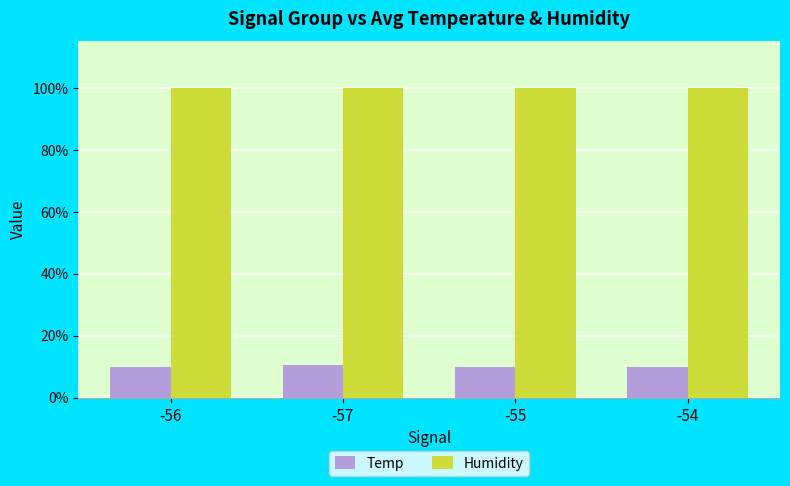

What is the minimum value shown in the chart?

9.8